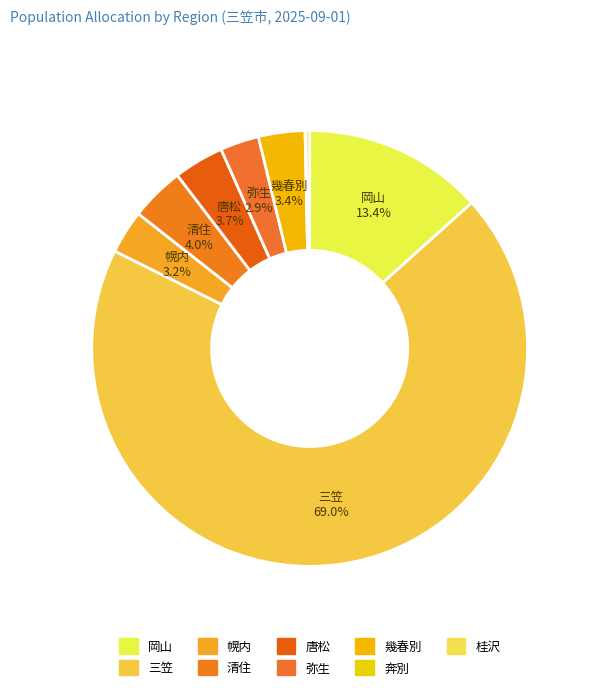

True or false: 幾春別 accounts for 13% of the total.

False